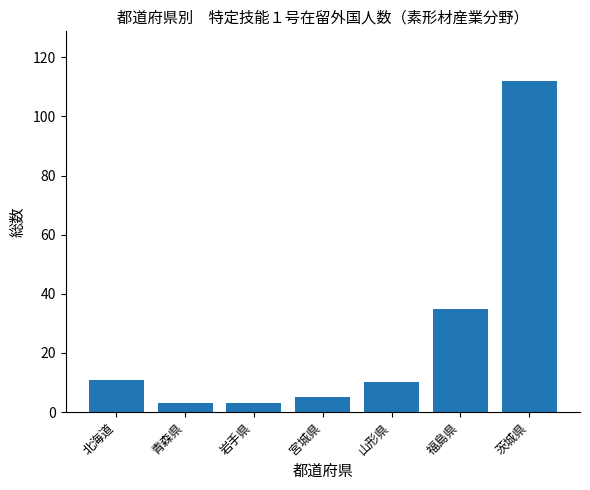

True or false: the data shows 3 at 岩手県.

True